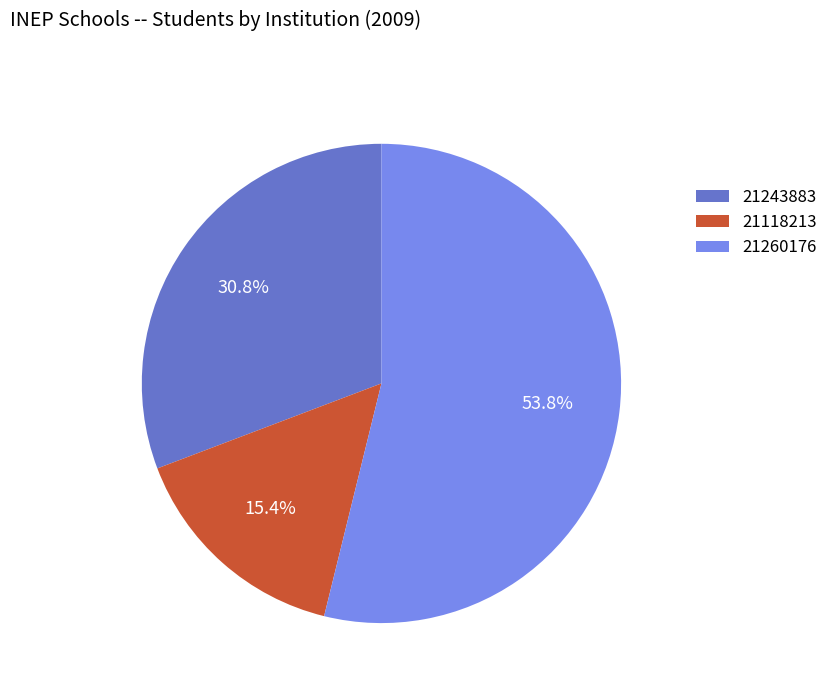

To the nearest percent, what portion does 21118213 represent?

15%